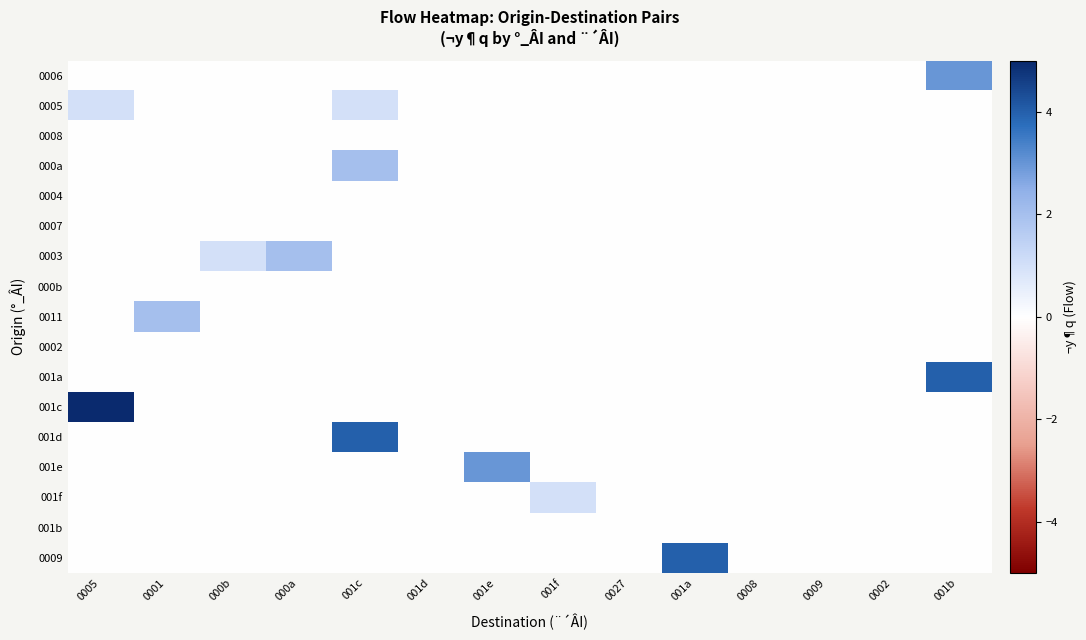

Which label corresponds to the largest value in the chart?

0005